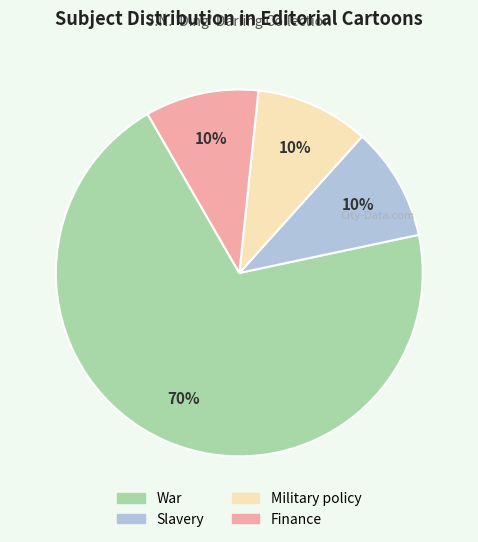

Count the number of slices in the pie.

4